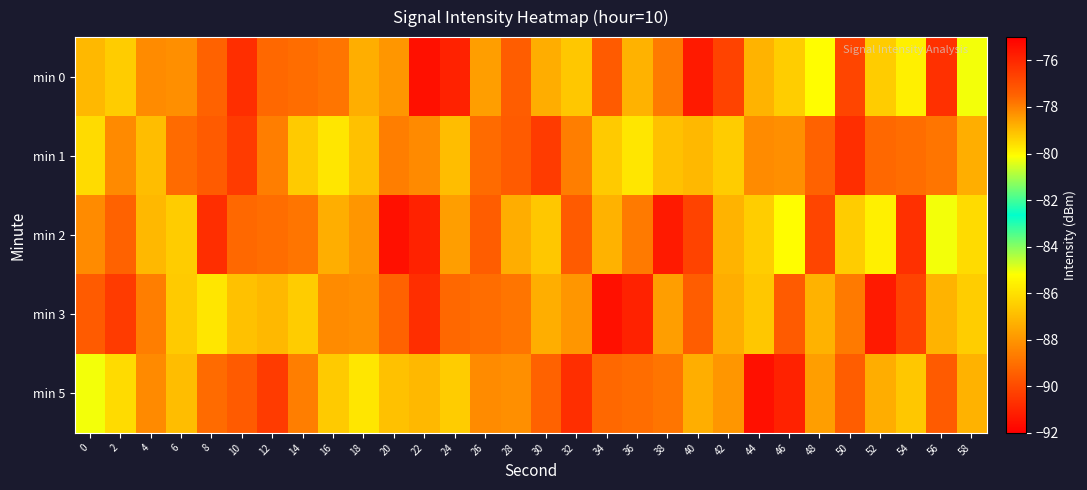

At which category does the chart reach its minimum across all series?

22